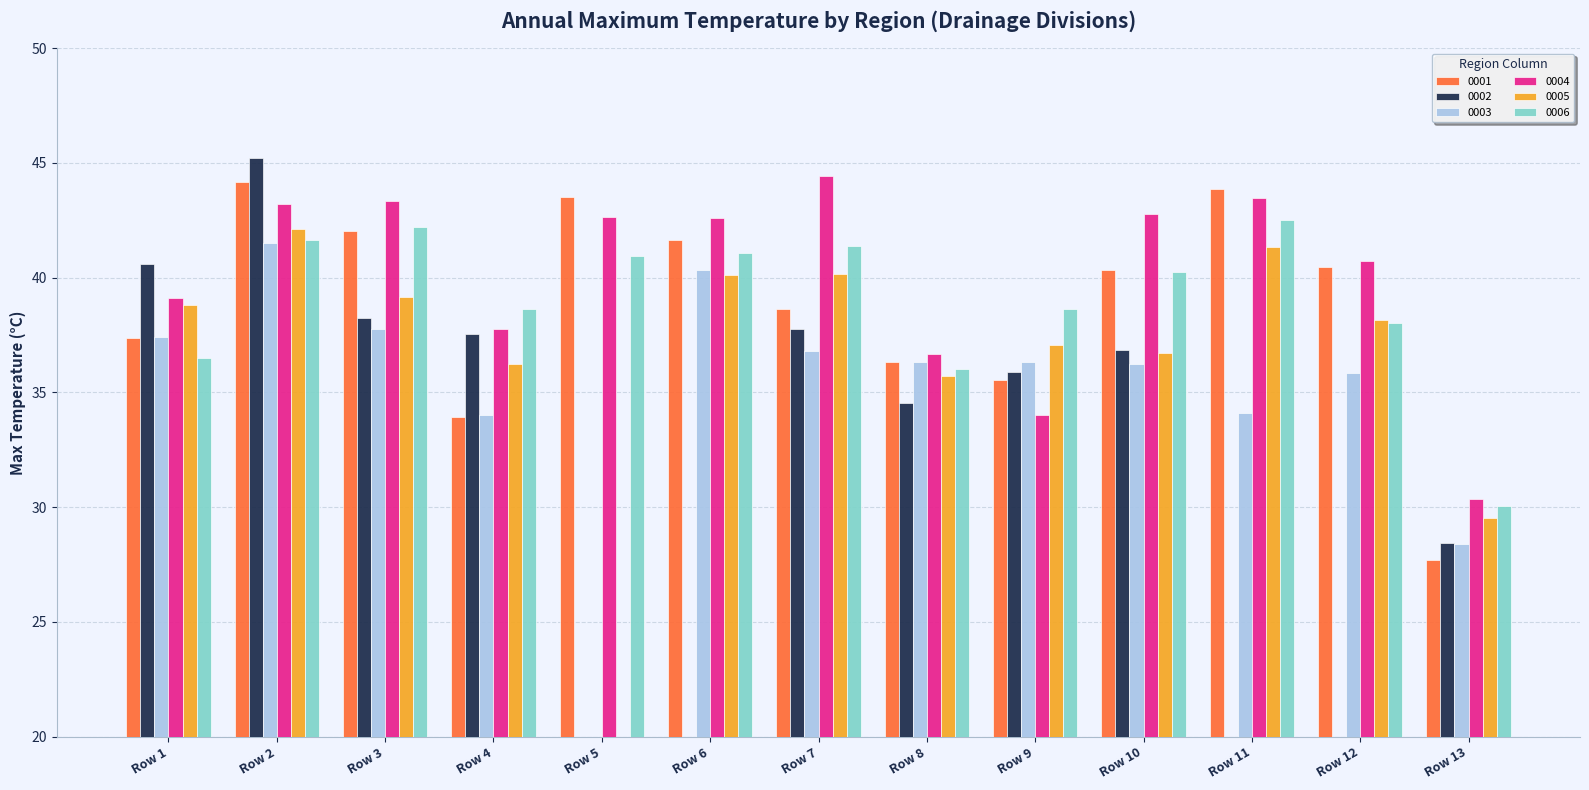

How many data points in 0001 are above 40?

7